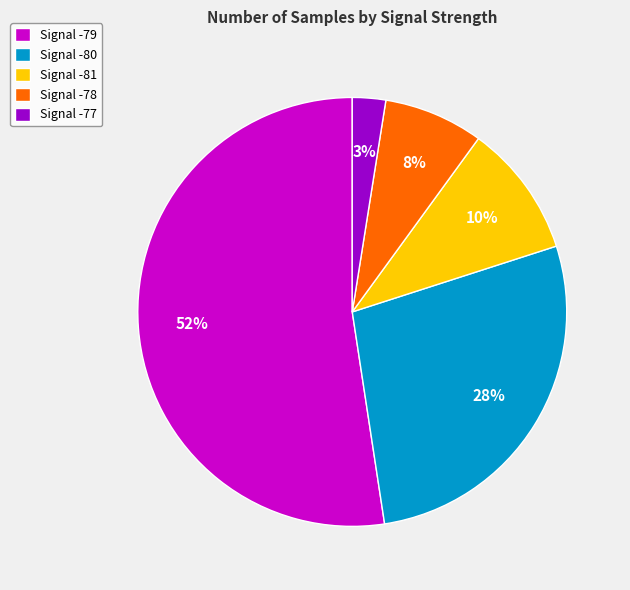

Is there a majority slice in this chart?

Yes